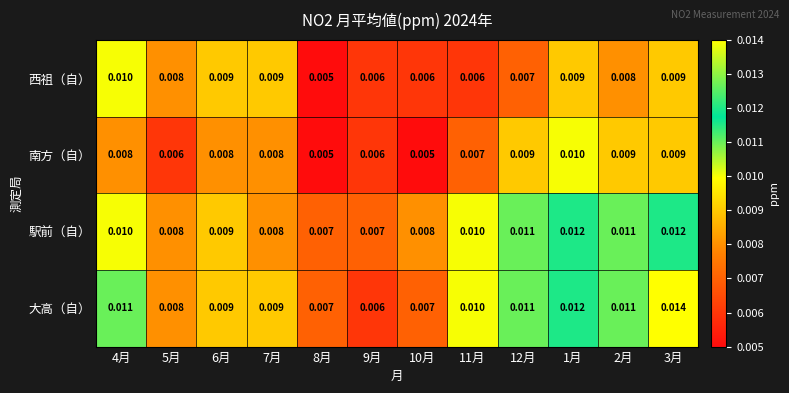

Which series has the largest total across all categories?

大高（自）